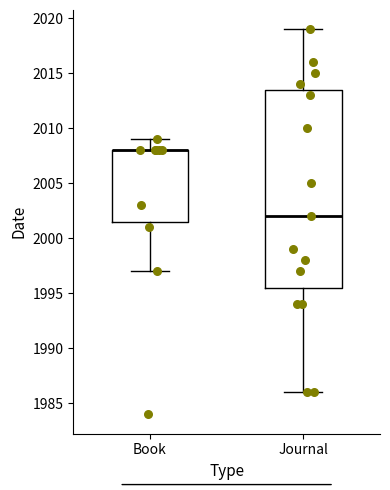

Where does the median line of the box for Journal sit on the y-axis? The values are not printed on the chart, so give them approximately, as read against the axis.

2002.0